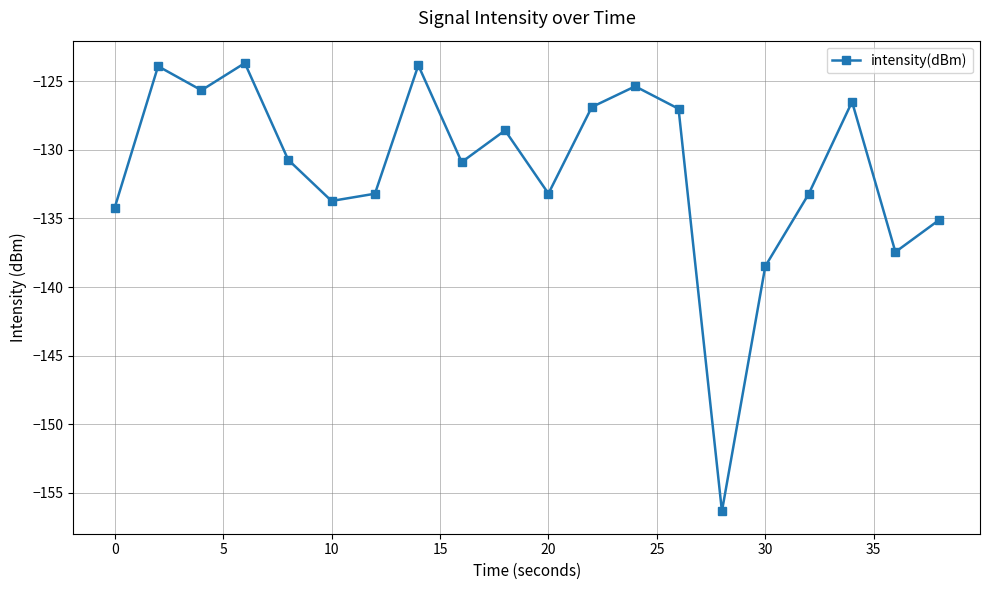

What is the smallest value displayed?

-156.4